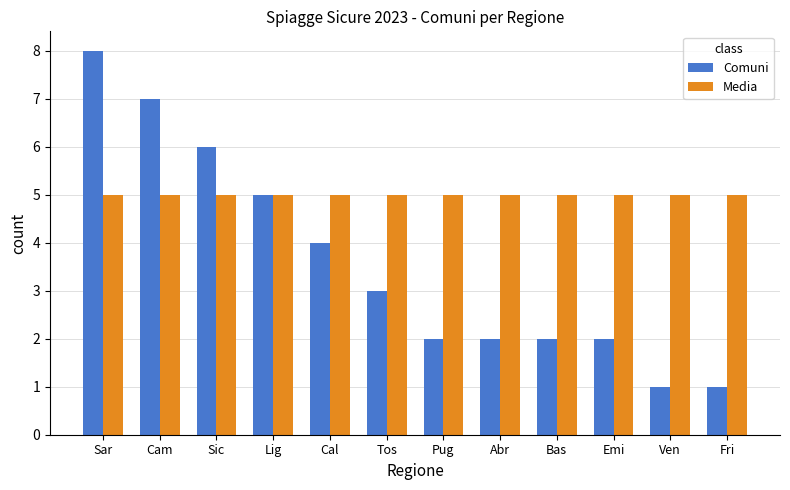

Reading right to left, what are all the values shown in this chart?

Comuni: 1	1	2	2	2	2	3	4	5	6	7	8
Media: 5	5	5	5	5	5	5	5	5	5	5	5